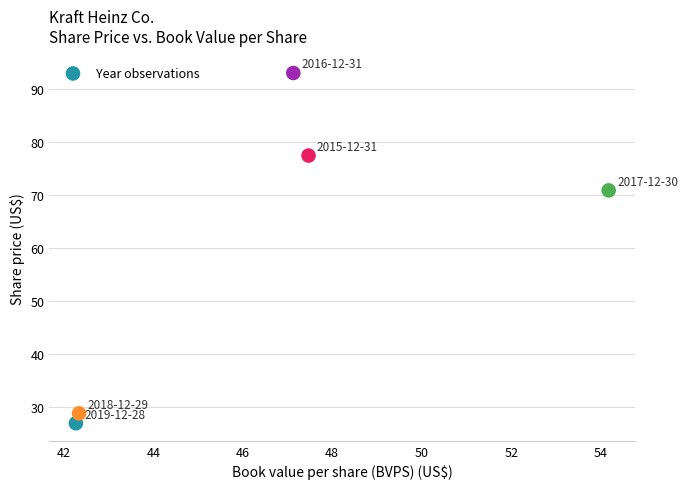

What Y value in the scatter plot is closest to 59?

70.8